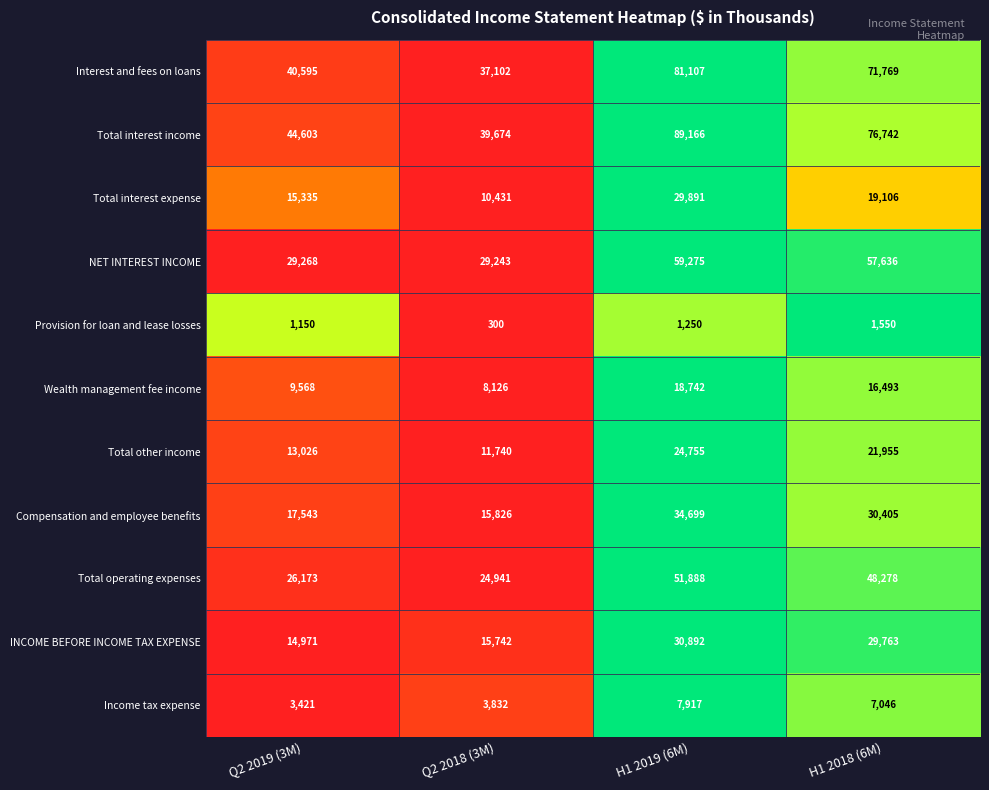

True or false: NET INTEREST INCOME has a value of 41545 at Q2 2019 (3M).

False